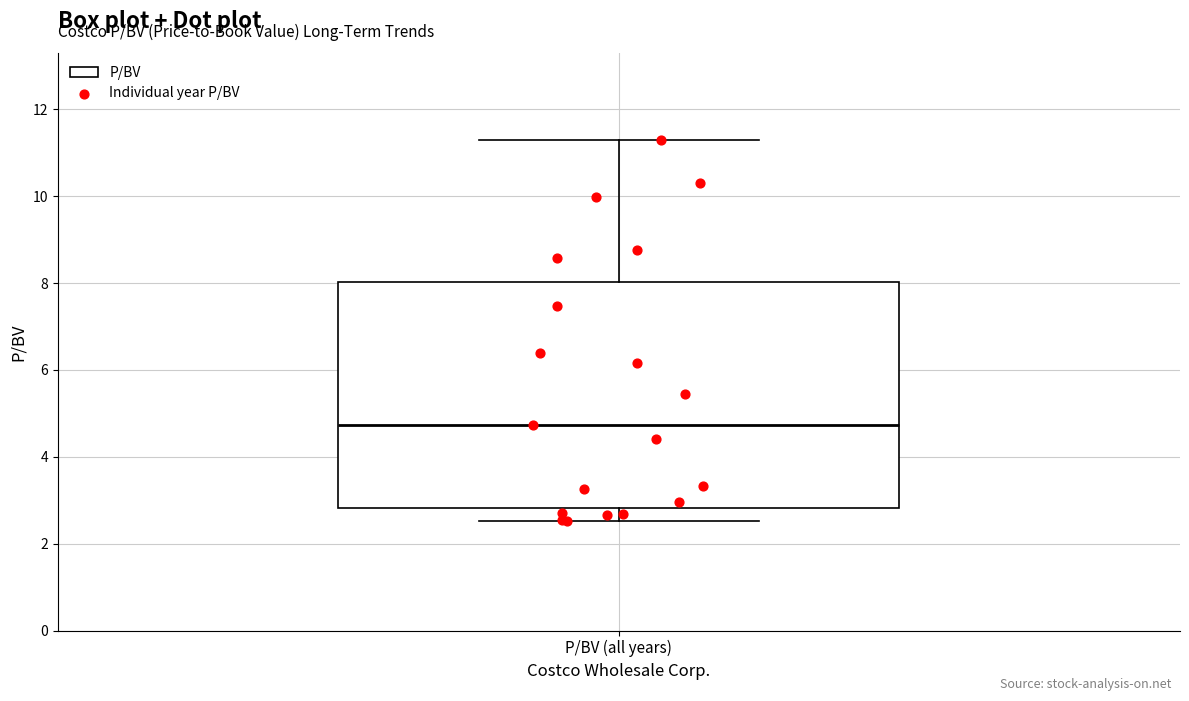

Where is the lower edge of the box for P/BV (all years) on the y-axis? The values are not printed on the chart, so give them approximately, as read against the axis.

2.8